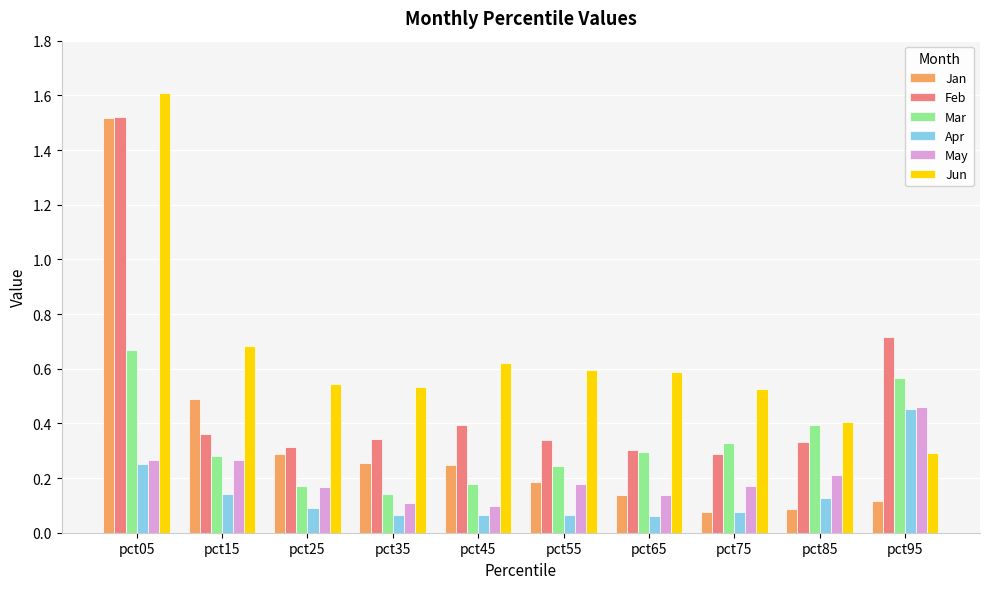

Which label corresponds to the largest value in the chart?

pct05